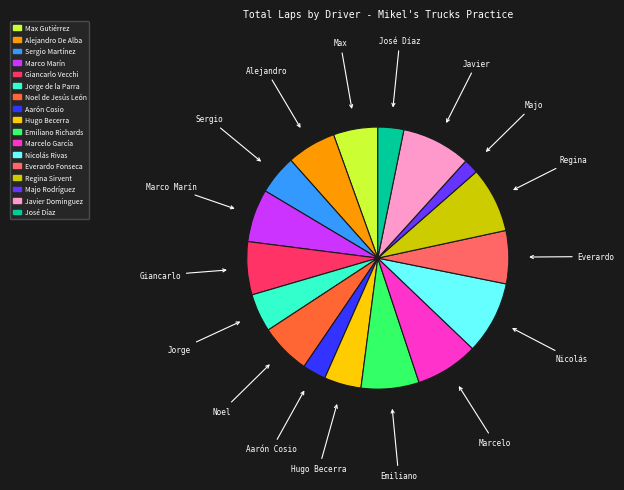

Does Giancarlo Vecchi account for over 50% of the chart?

No